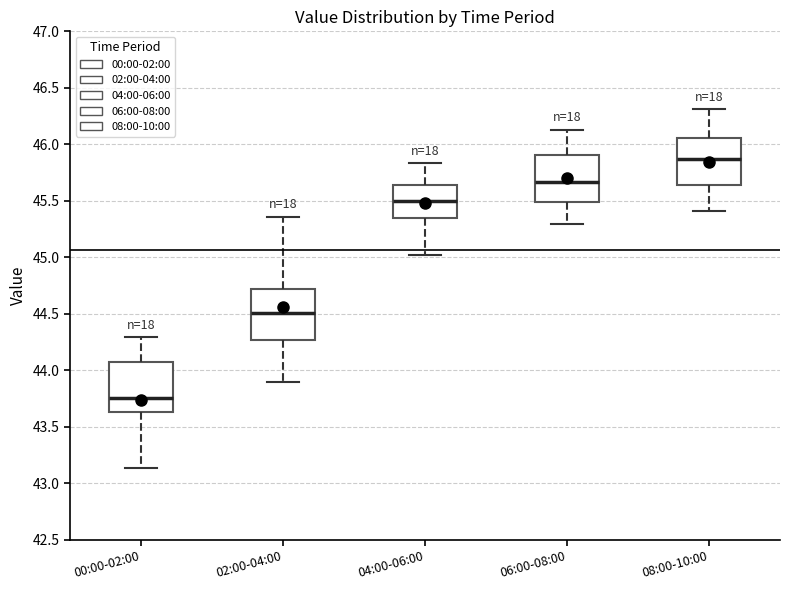

Which box's median line is the highest?

08:00-10:00